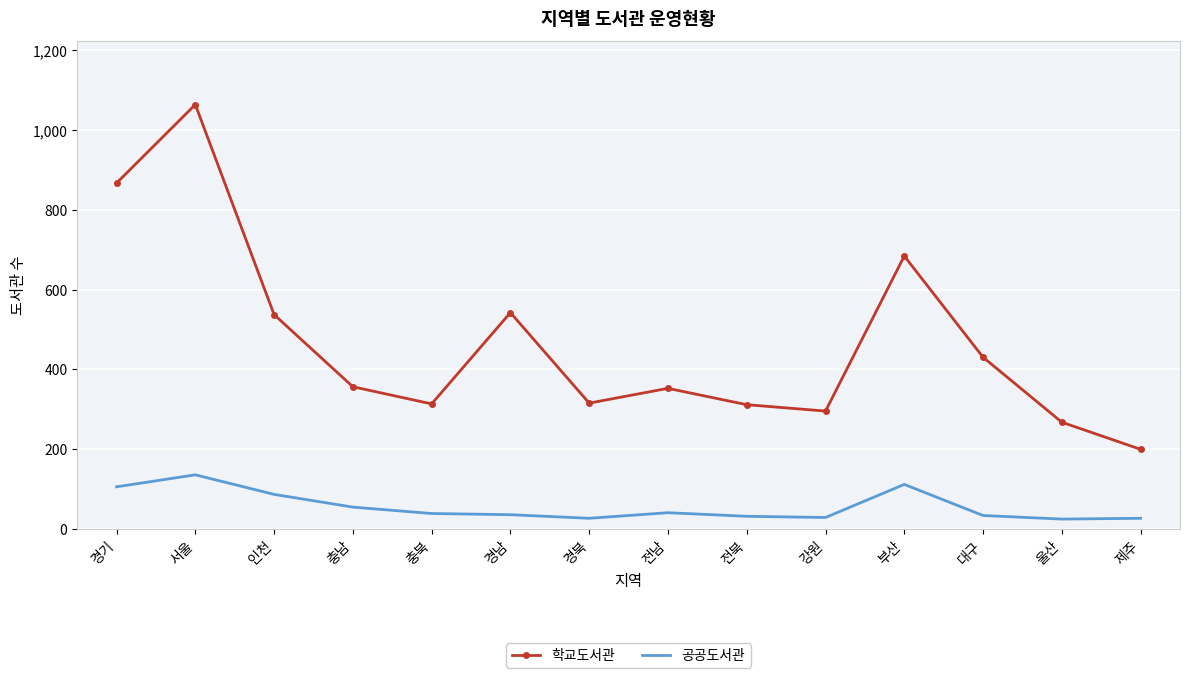

True or false: 학교도서관 and 공공도서관 cross at least once.

False